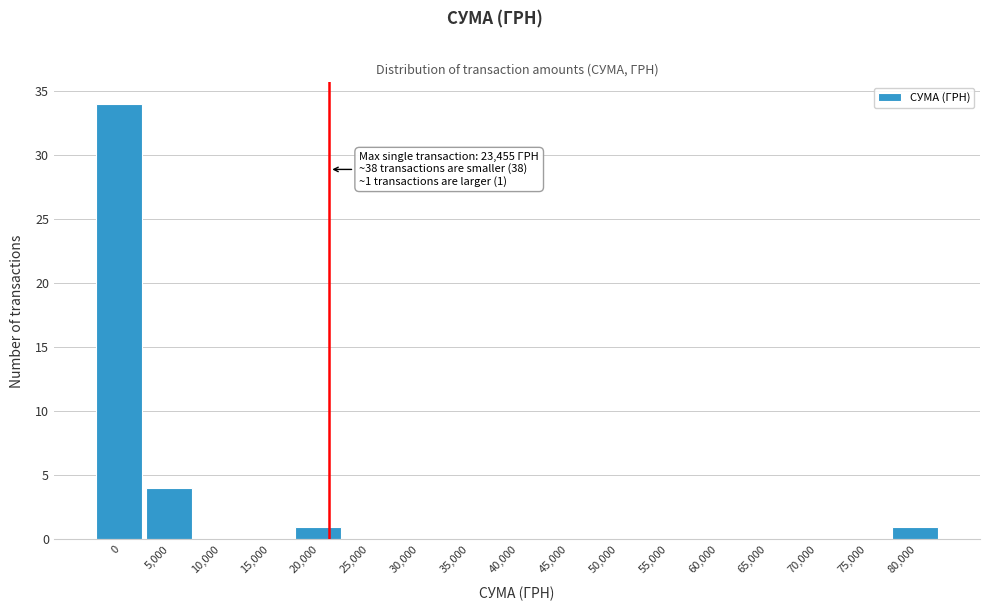

Reading left to right, transcribe all the data shown in this chart.

0=34	5,000=4	10,000=0	15,000=0	20,000=1	25,000=0	30,000=0	35,000=0	40,000=0	45,000=0	50,000=0	55,000=0	60,000=0	65,000=0	70,000=0	75,000=0	80,000=1